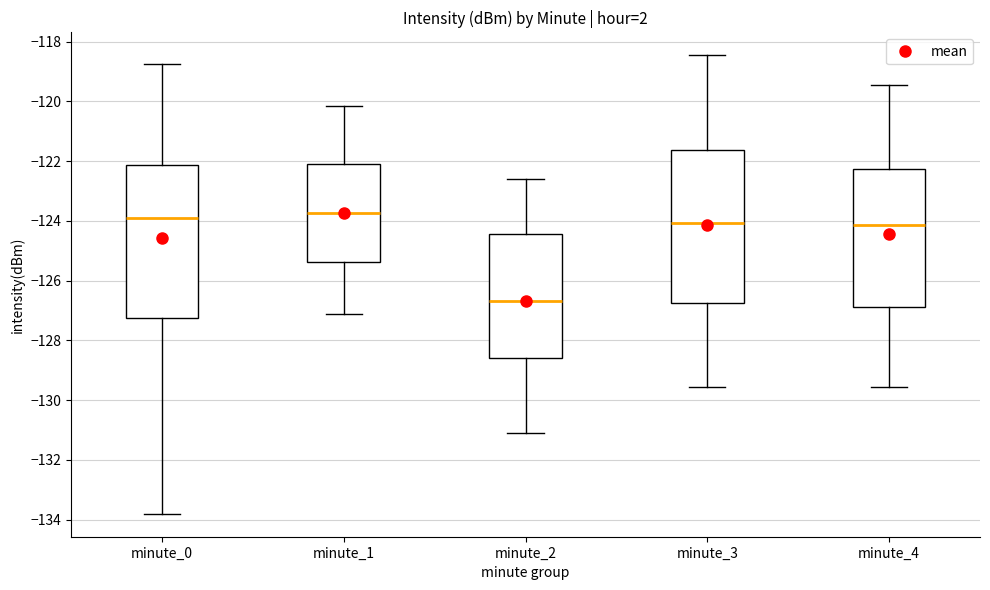

Where is the upper edge of the box for minute_3 on the y-axis? The values are not printed on the chart, so give them approximately, as read against the axis.

-121.6